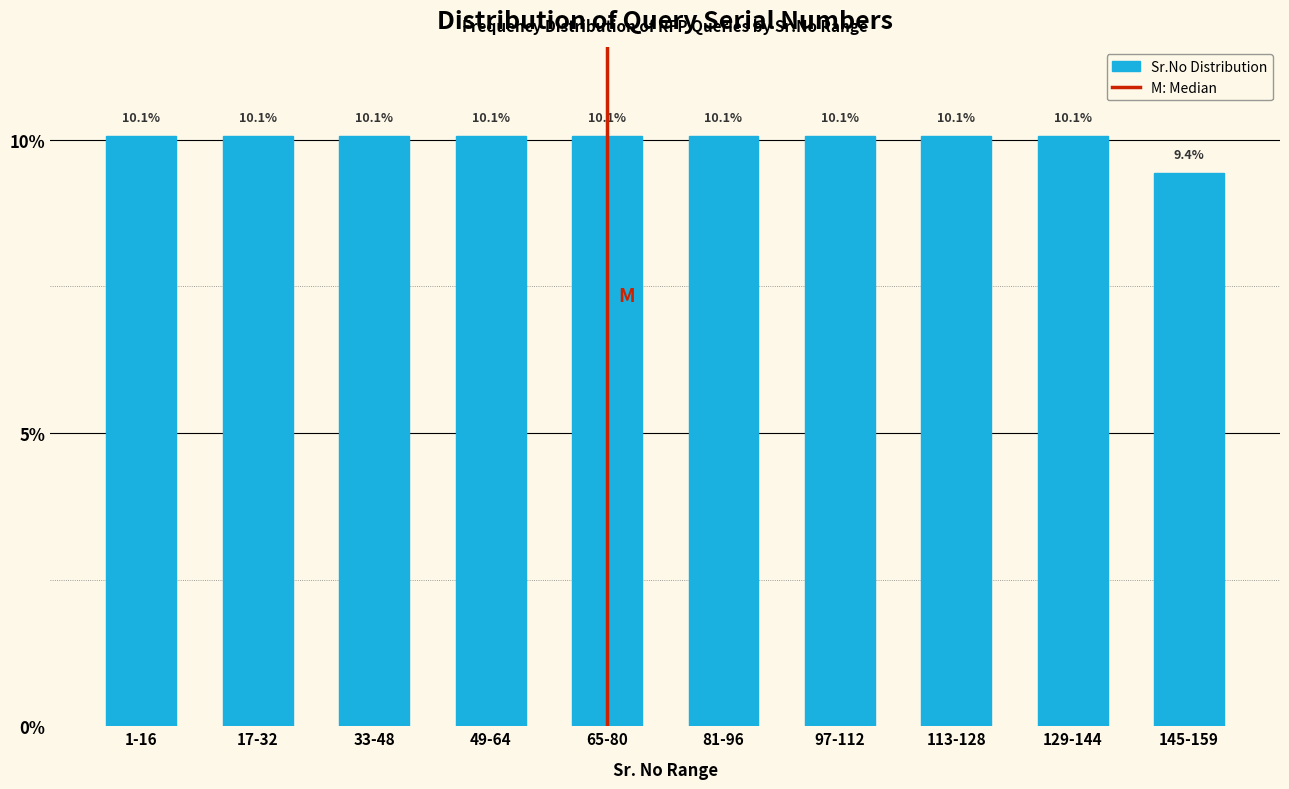

Reading left to right, transcribe all the data shown in this chart.

1-16=10.1	17-32=10.1	33-48=10.1	49-64=10.1	65-80=10.1	81-96=10.1	97-112=10.1	113-128=10.1	129-144=10.1	145-159=9.4